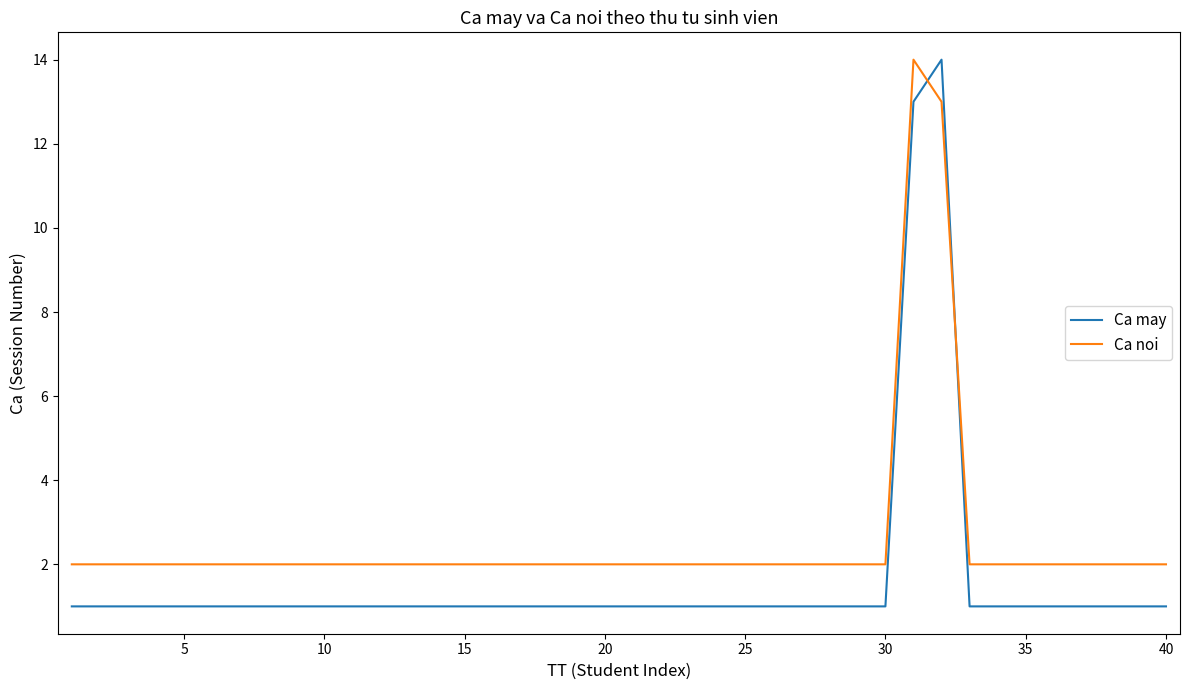

Reading left to right, list all the values displayed in this chart.

Ca may: 1	1	1	1	1	1	1	1	1	1	1	1	1	1	1	1	1	1	1	1	1	1	1	1	1	1	1	1	1	1	13	14	1	1	1	1	1	1	1	1
Ca noi: 2	2	2	2	2	2	2	2	2	2	2	2	2	2	2	2	2	2	2	2	2	2	2	2	2	2	2	2	2	2	14	13	2	2	2	2	2	2	2	2